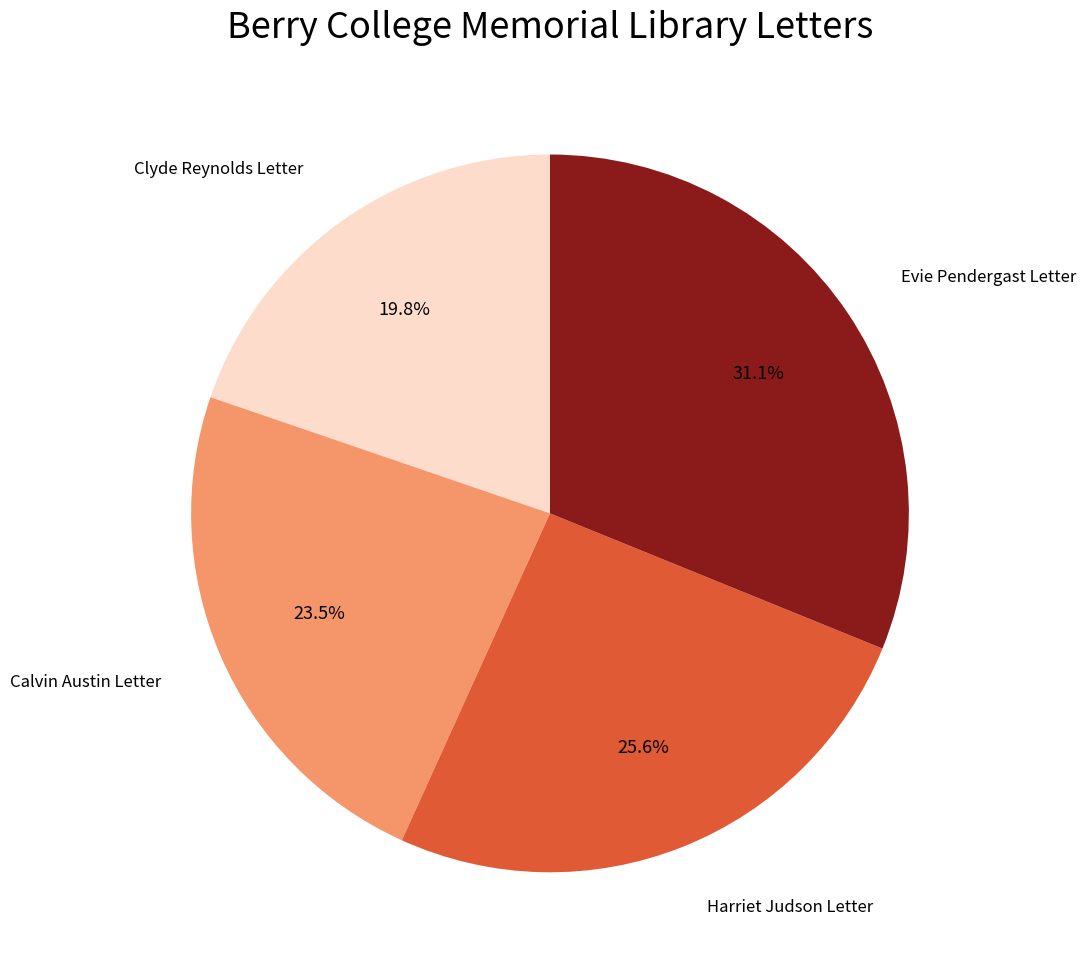

Rank the categories by value from highest to lowest.

Evie Pendergast Letter, Harriet Judson Letter, Calvin Austin Letter, Clyde Reynolds Letter